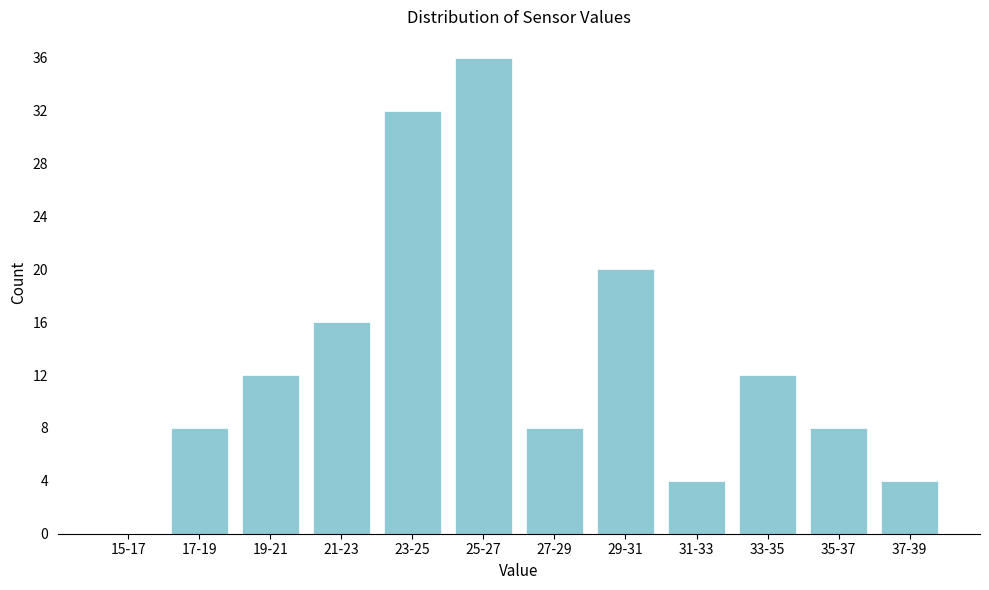

Reading left to right, extract all data points from this chart.

15-17=0	17-19=8	19-21=12	21-23=16	23-25=32	25-27=36	27-29=8	29-31=20	31-33=4	33-35=12	35-37=8	37-39=4